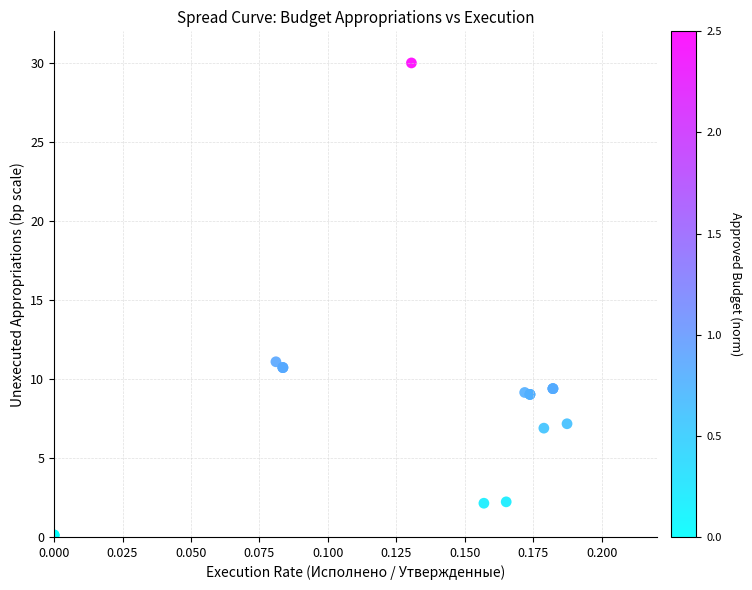

What Y value in the scatter plot is closest to 15?

11.1